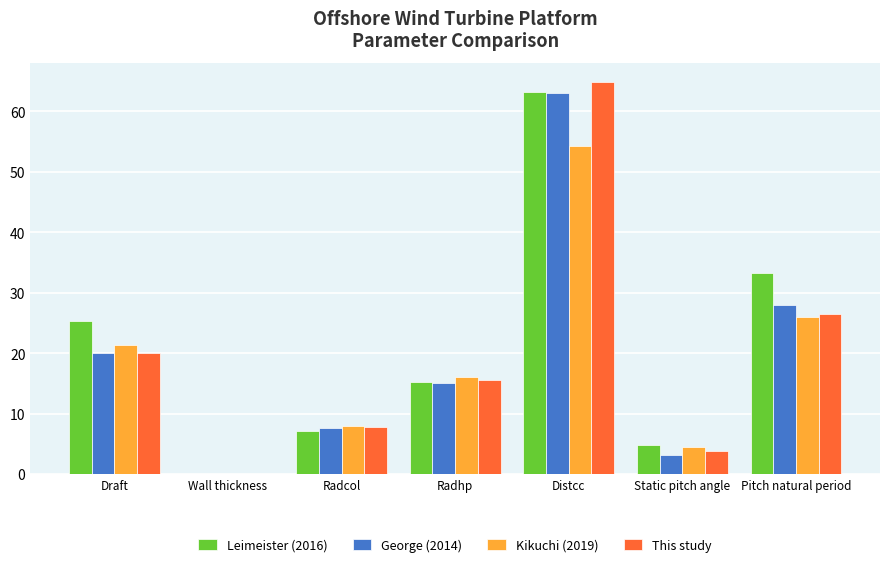

Is it true that Kikuchi (2019) equals 54.3 at Distcc?

True